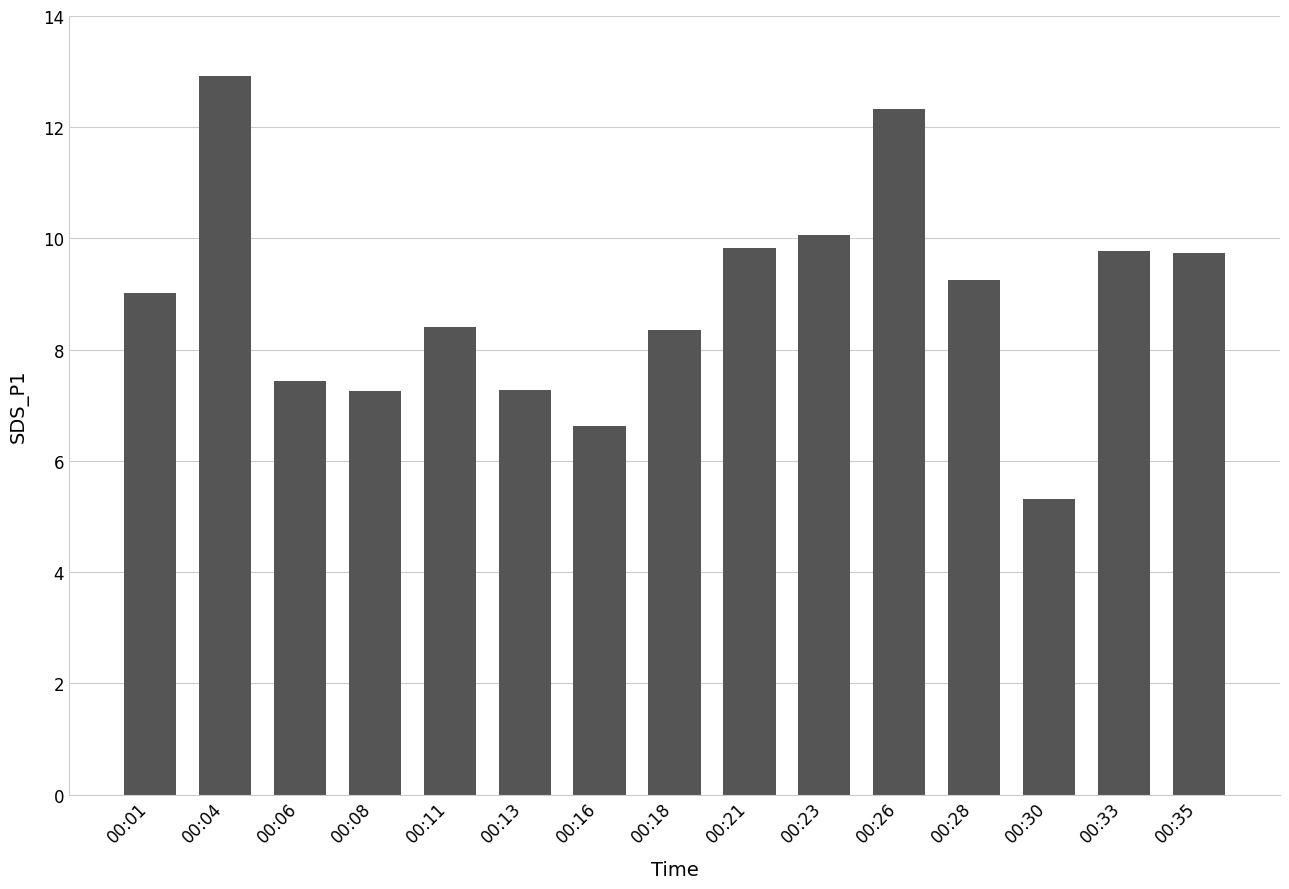

The chart shows a value of 10.1 at 00:23. True or false?

True